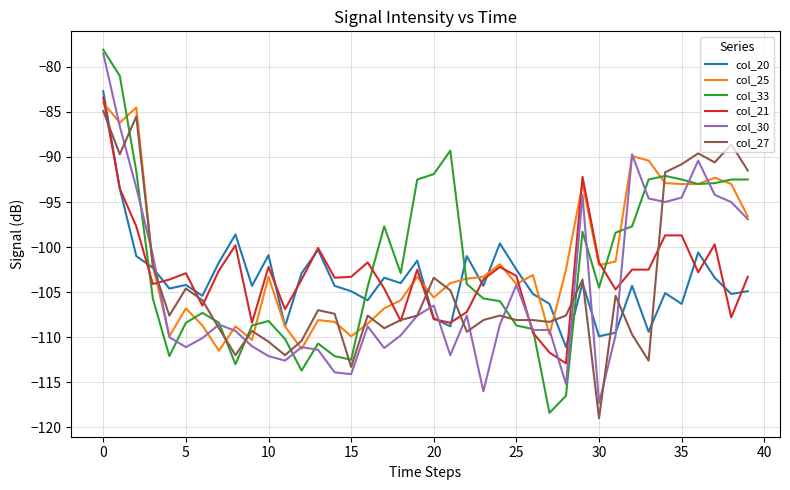

Which series ends up on top after the final intersection of col_20 and col_33?

col_33